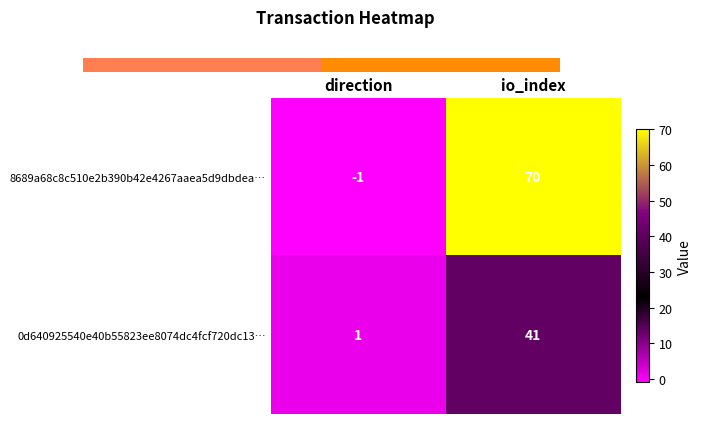

What is the average value of the 0d640925540e40b55823ee8074dc4fcf720dc13… series?

21